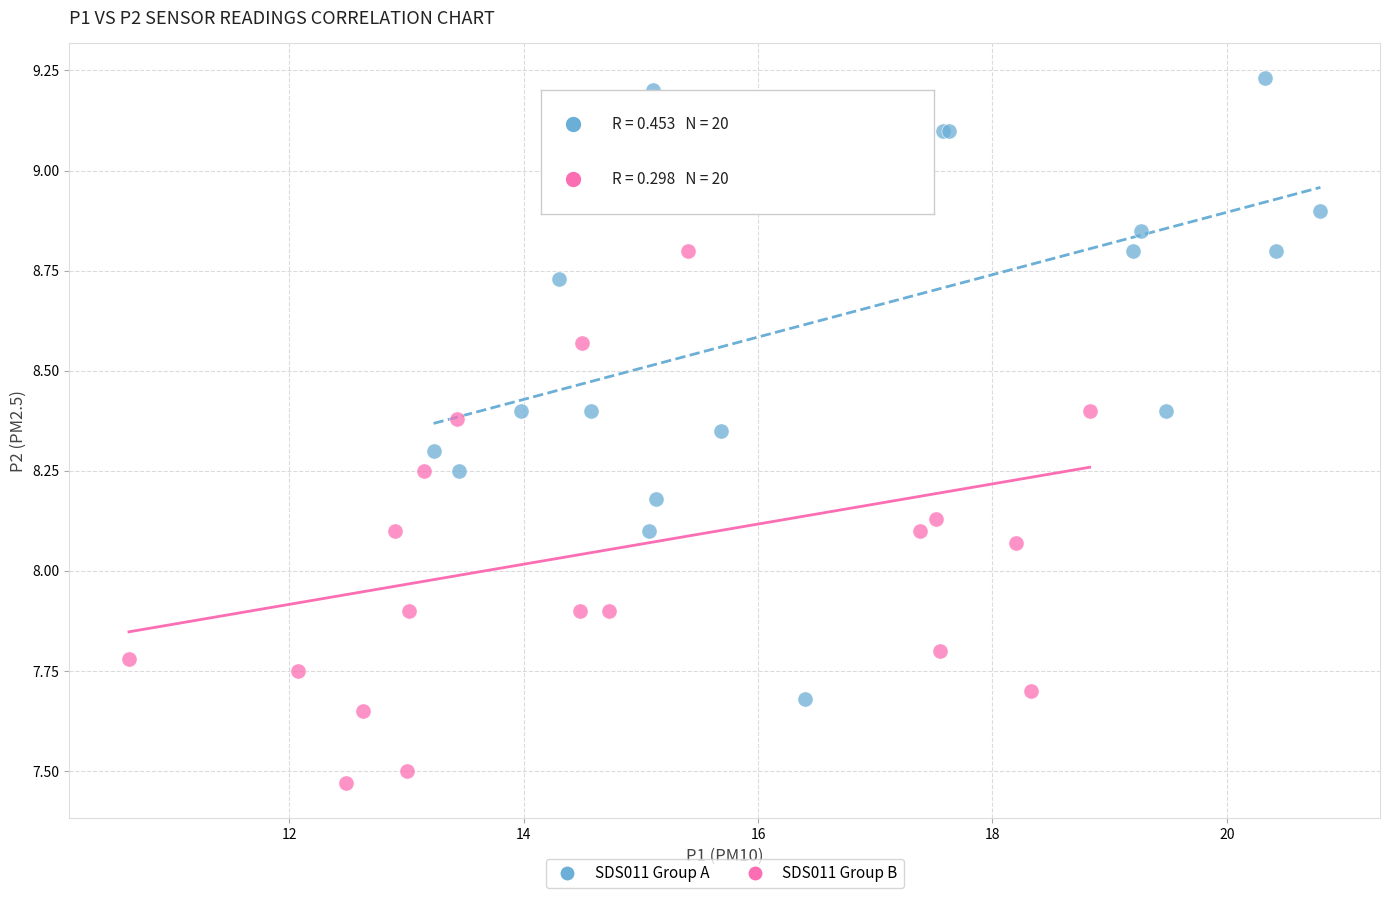

Which series reaches the minimum Y coordinate?

SDS011 Group B